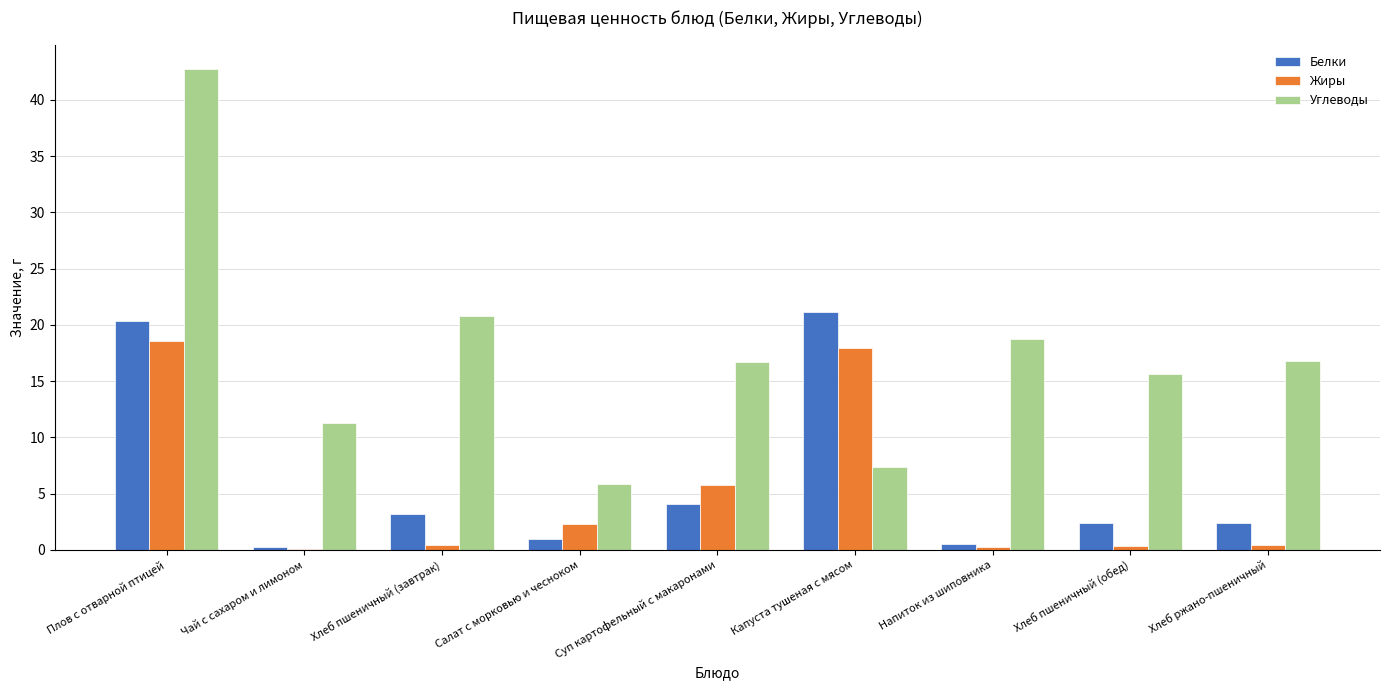

What is the average value of the Белки series?

6.2